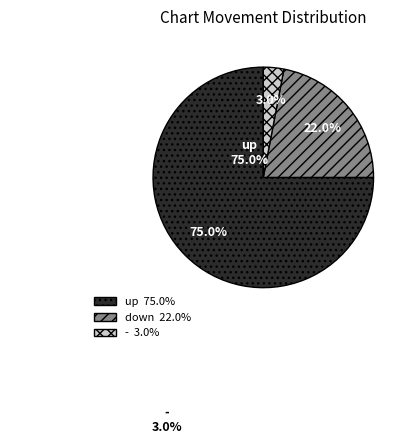

What portion of the pie excludes -?

97.0%